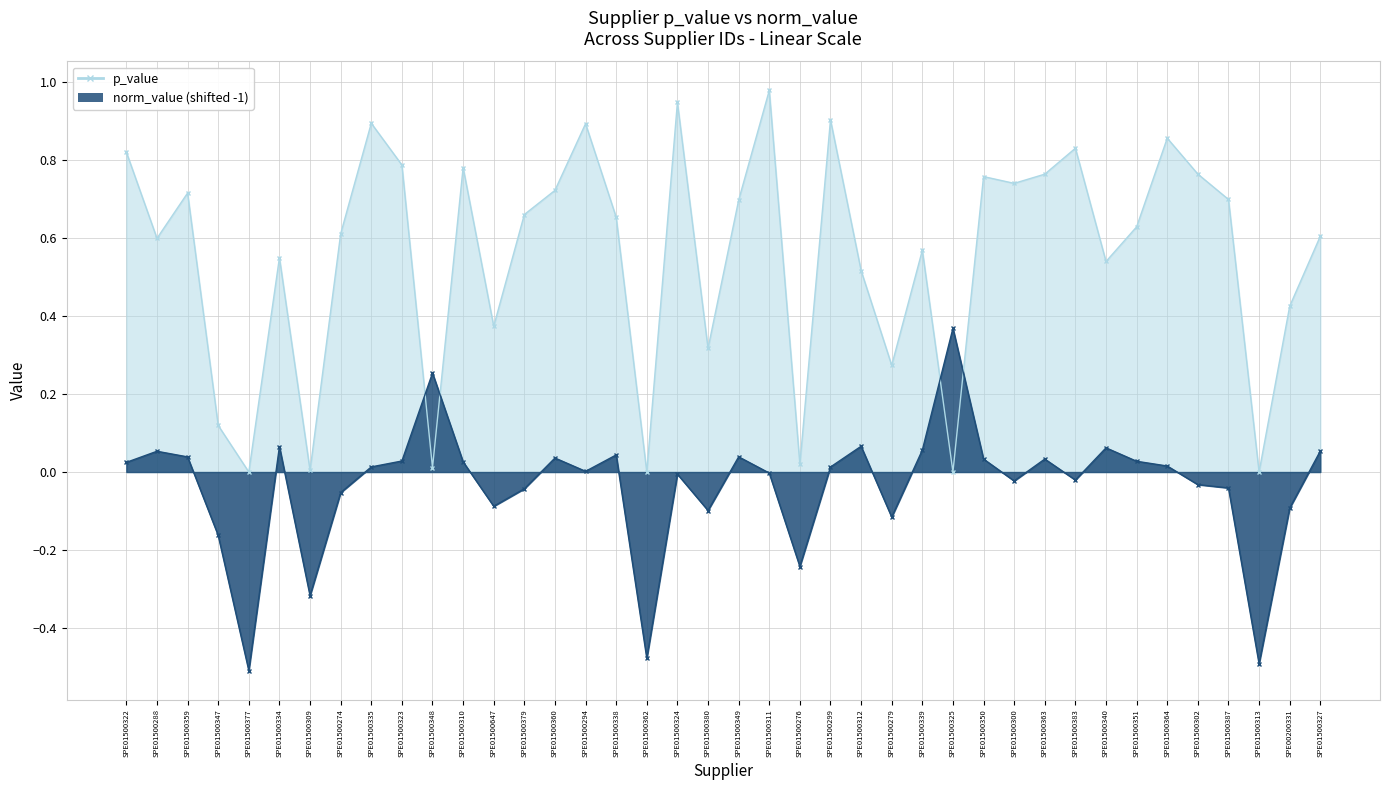

How many values in norm_value are above zero?

22